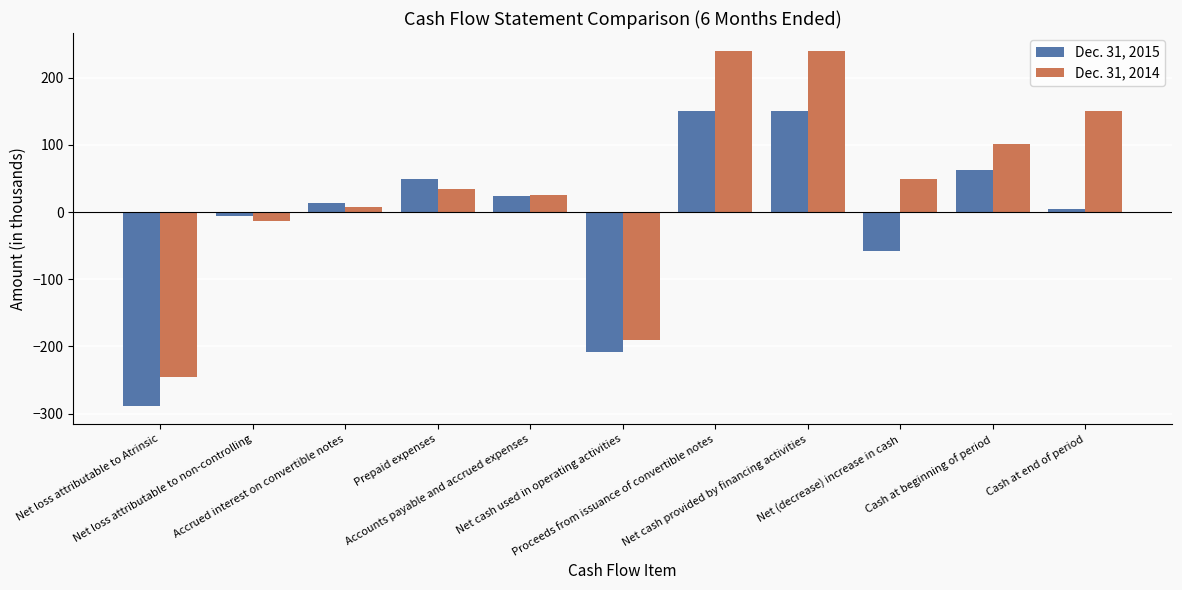

Reading left to right, transcribe all the data shown in this chart.

Dec. 31, 2015: -289	-6	14	49	24	-208	150	150	-58	62	4
Dec. 31, 2014: -245	-13	7	34	26	-191	240	240	49	101	150